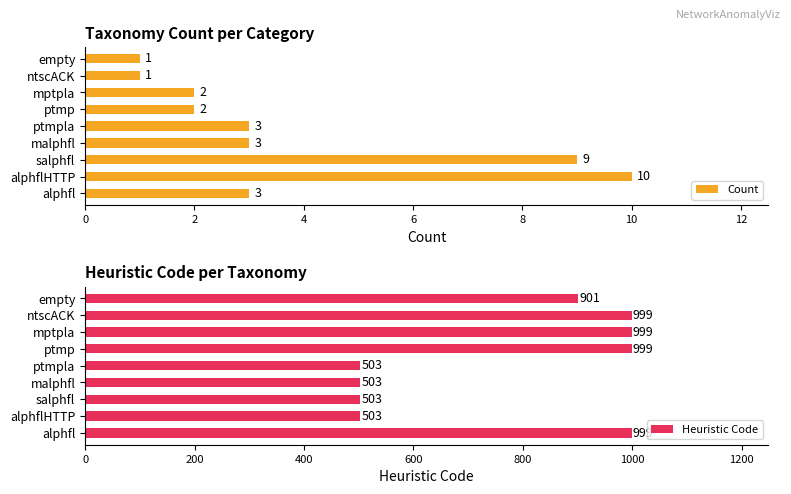

The value of Heuristic Code at ptmpla is 503. True or false?

True